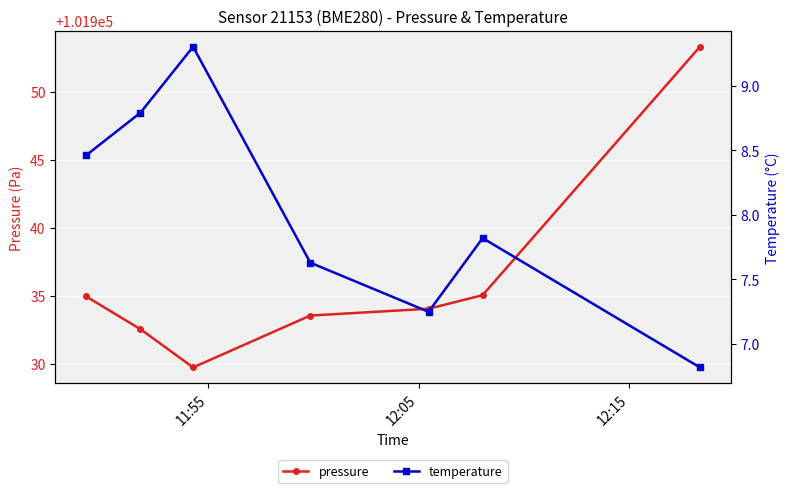

Which series has the largest range (max minus min)?

pressure